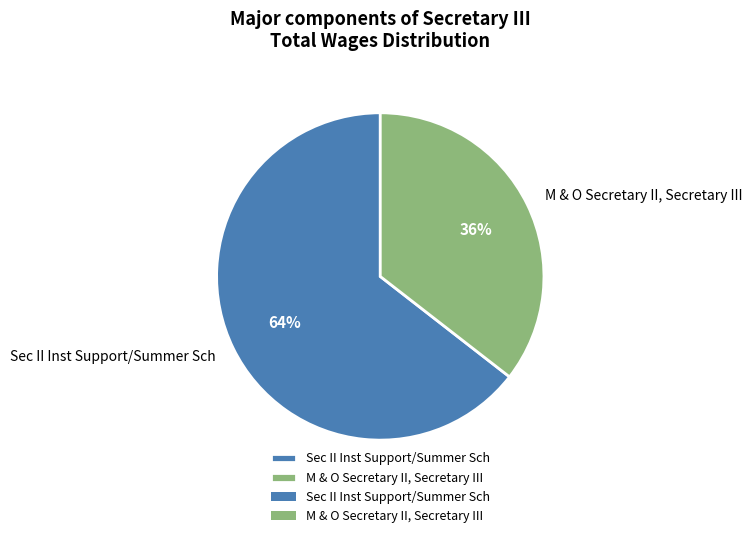

Which has a higher value, Sec II Inst Support/Summer Sch or M & O Secretary II, Secretary III?

Sec II Inst Support/Summer Sch